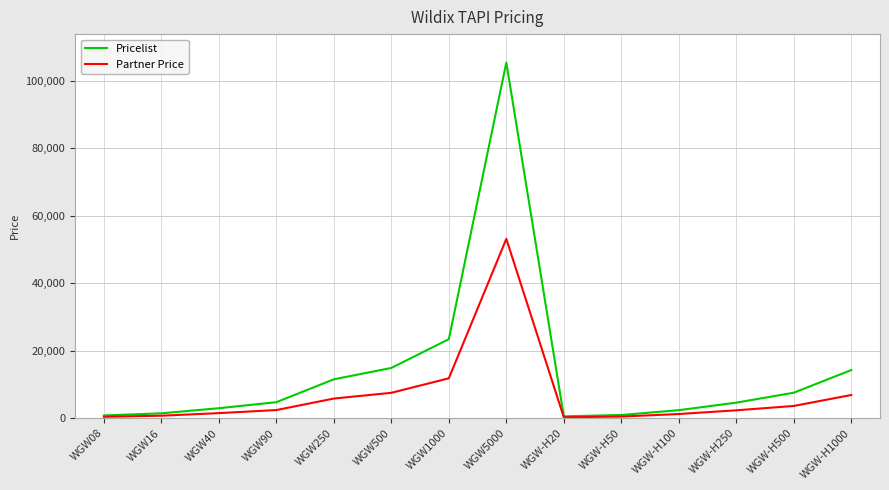

Is this an area chart (filled region under the line)?

No